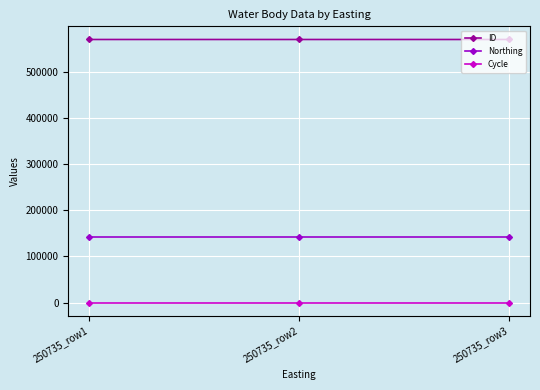

The value of Cycle at 250735_row1 is 3. True or false?

True